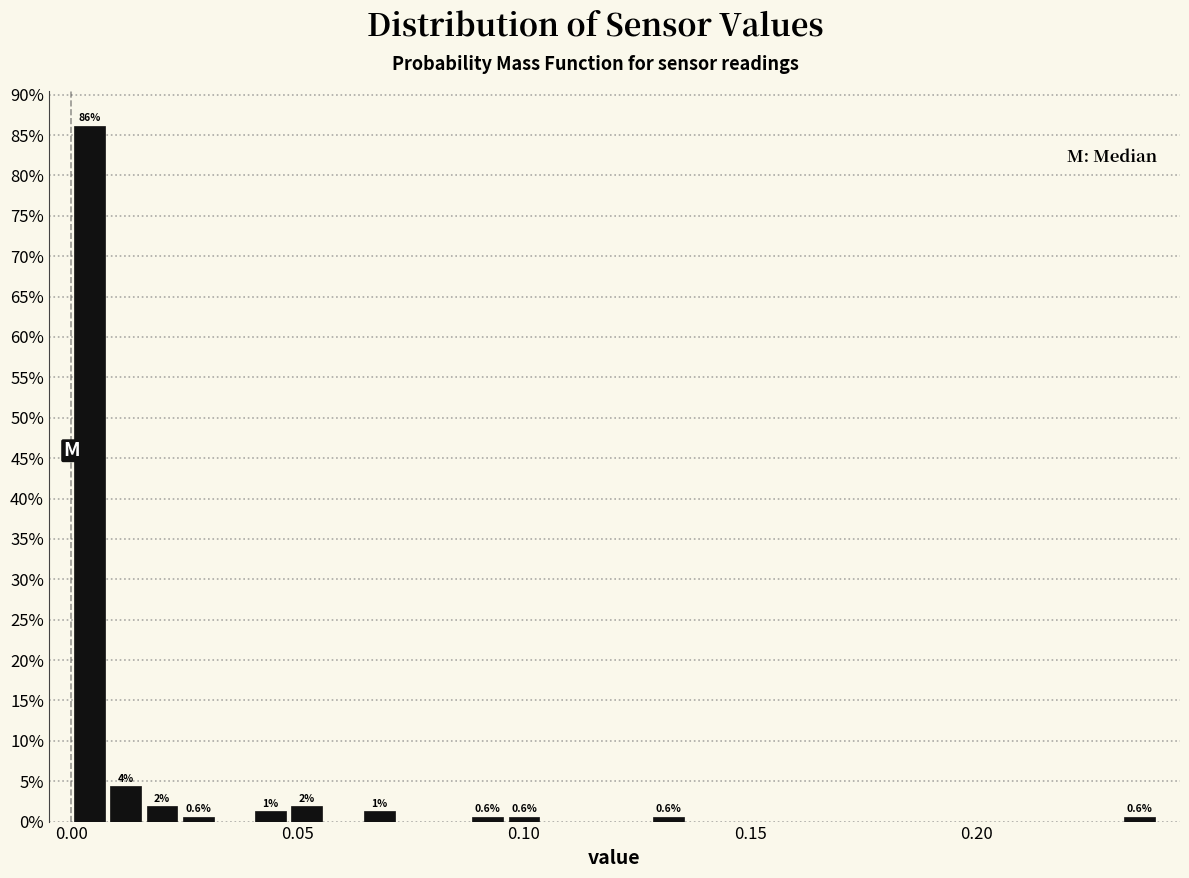

Read against the x-axis, roughly where is the centre of the tallest bar?

0.005